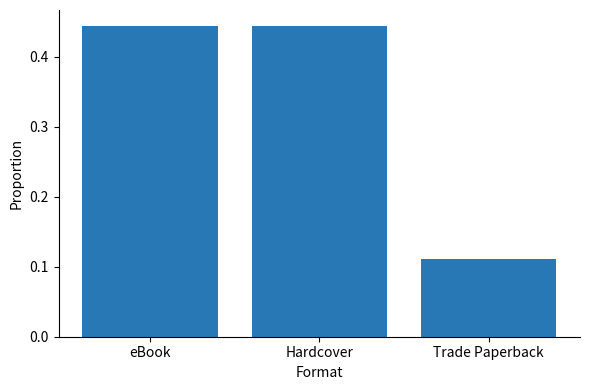

Count the number of categories in the chart.

3